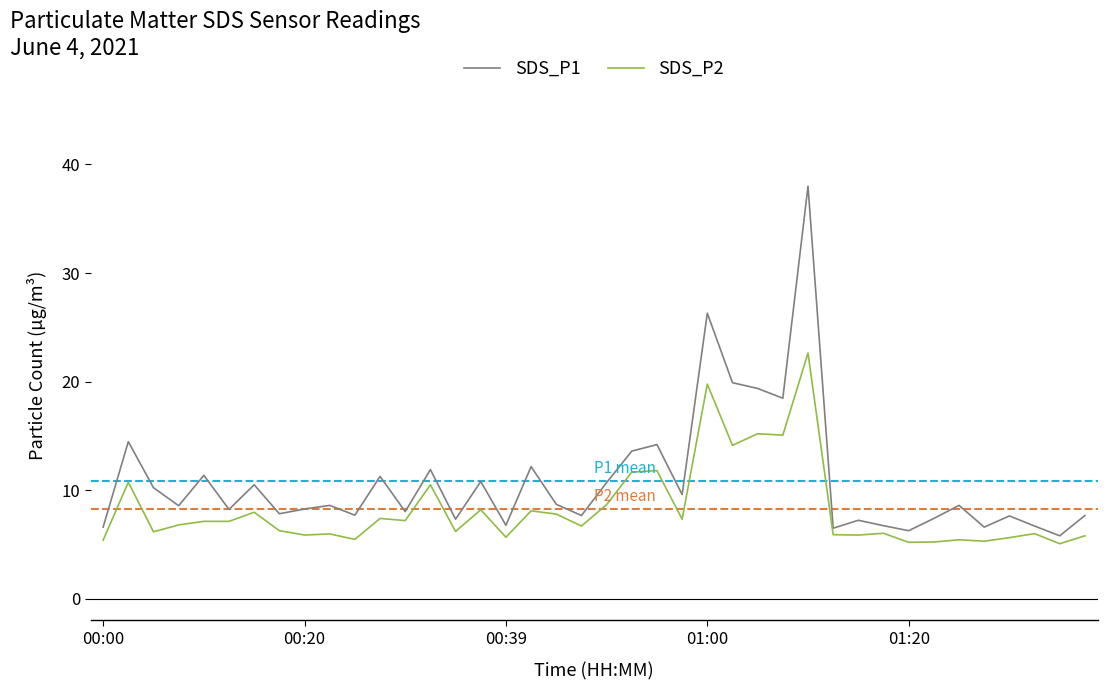

Rank the series by their maximum value, from lowest to highest.

SDS_P2, SDS_P1